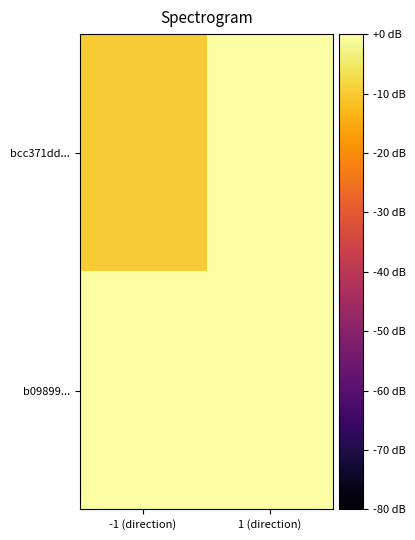

Rank the series by their average value, from highest to lowest.

b09899..., bcc371dd...